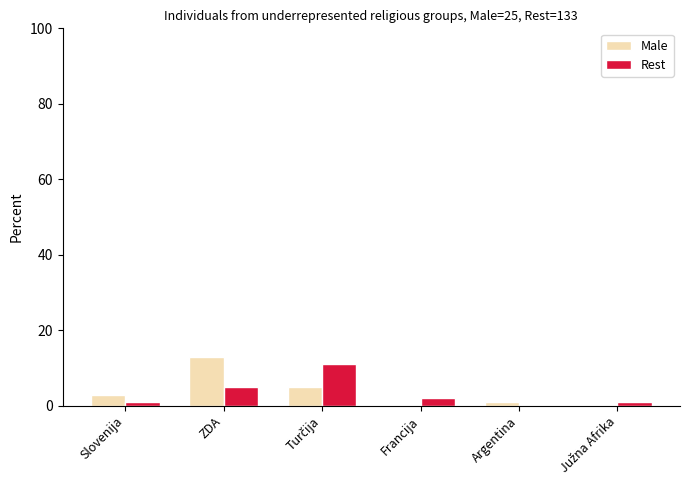

What is the maximum value shown in the chart?

13